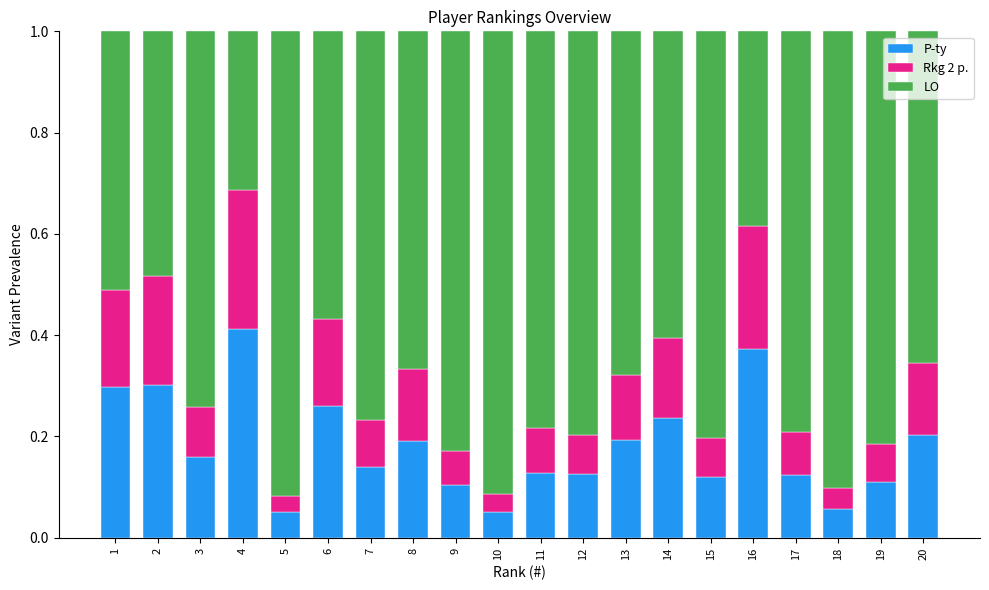

What is the total value across all series at 5?

1.0